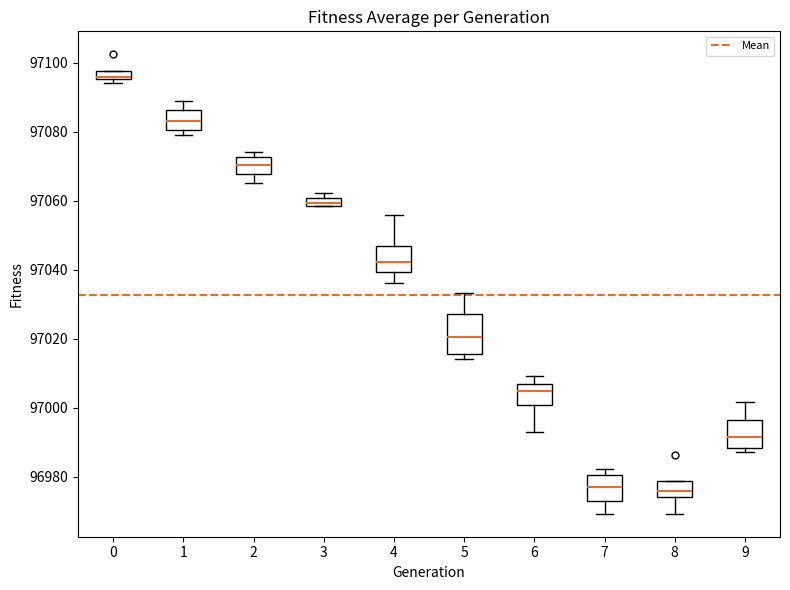

Where is the lower edge of the box at x = 2 on the y-axis? The values are not printed on the chart, so give them approximately, as read against the axis.

97068